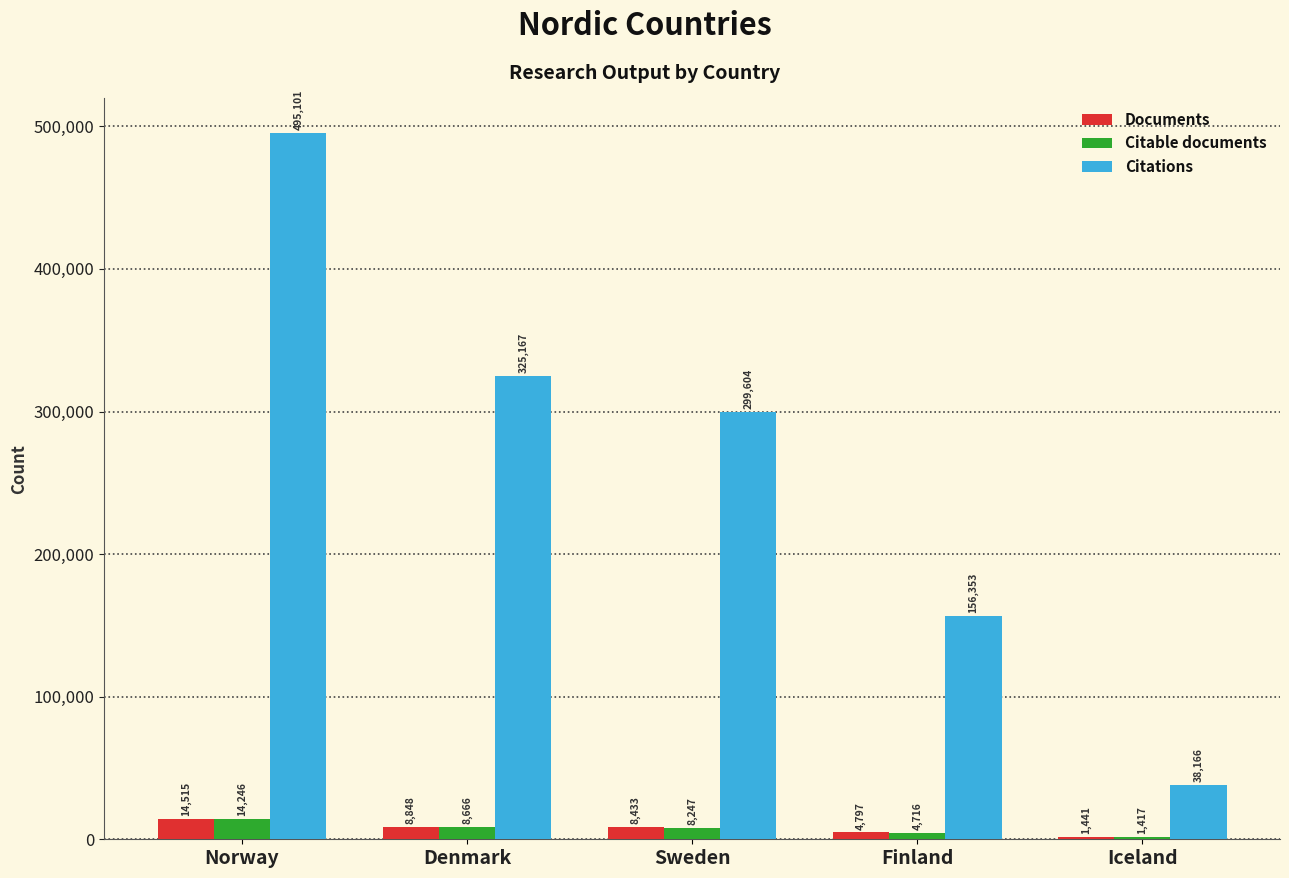

What is the sum of the Documents values at Sweden and Norway?

22948